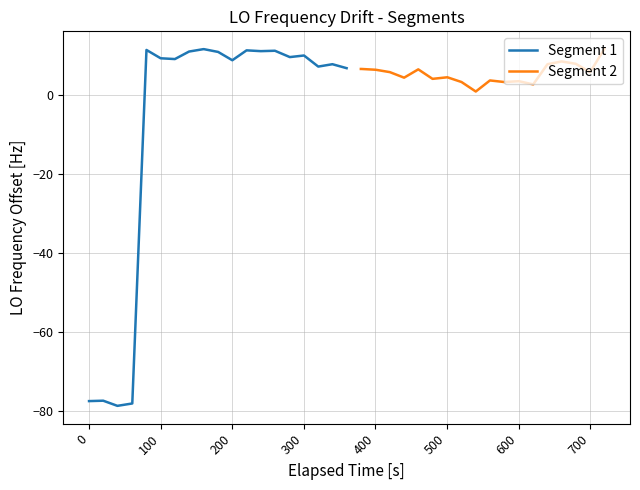

After their last crossing, which series has the higher values: Segment 2 or Segment 1?

Segment 2